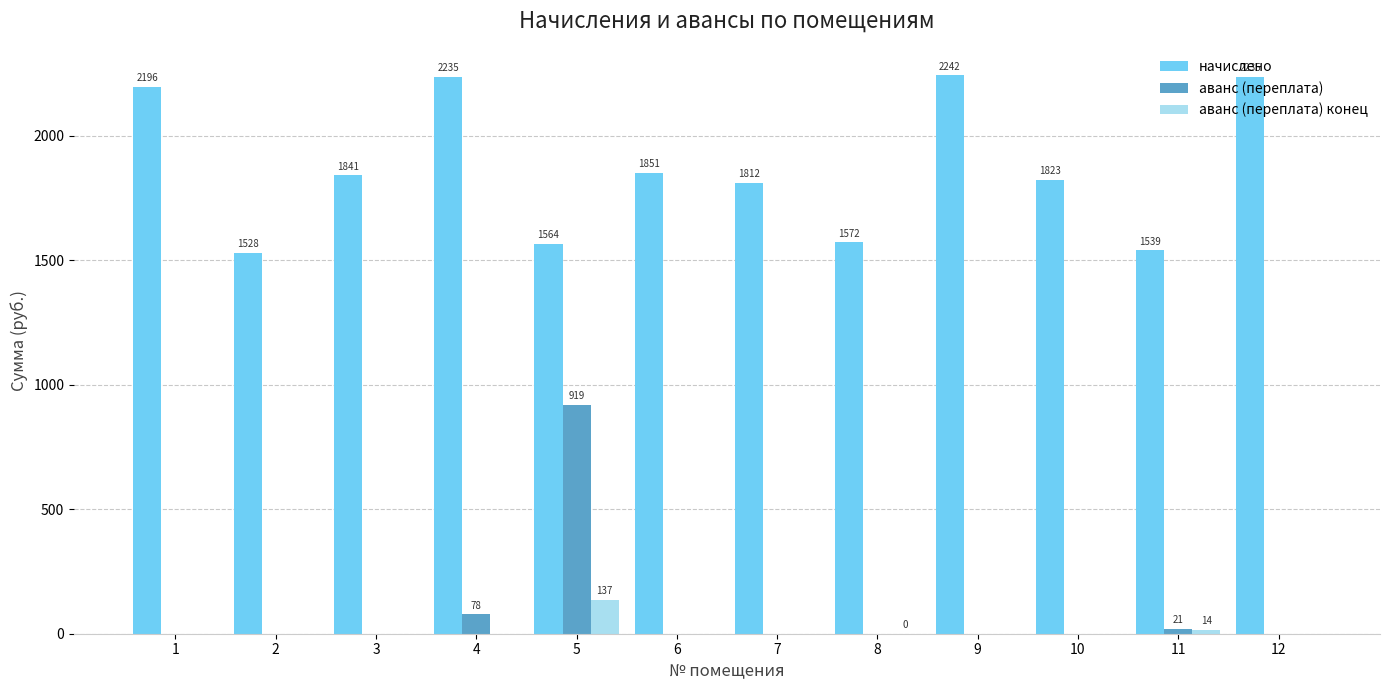

The value of аванс (переплата) конец at 9 is 0.0. True or false?

True